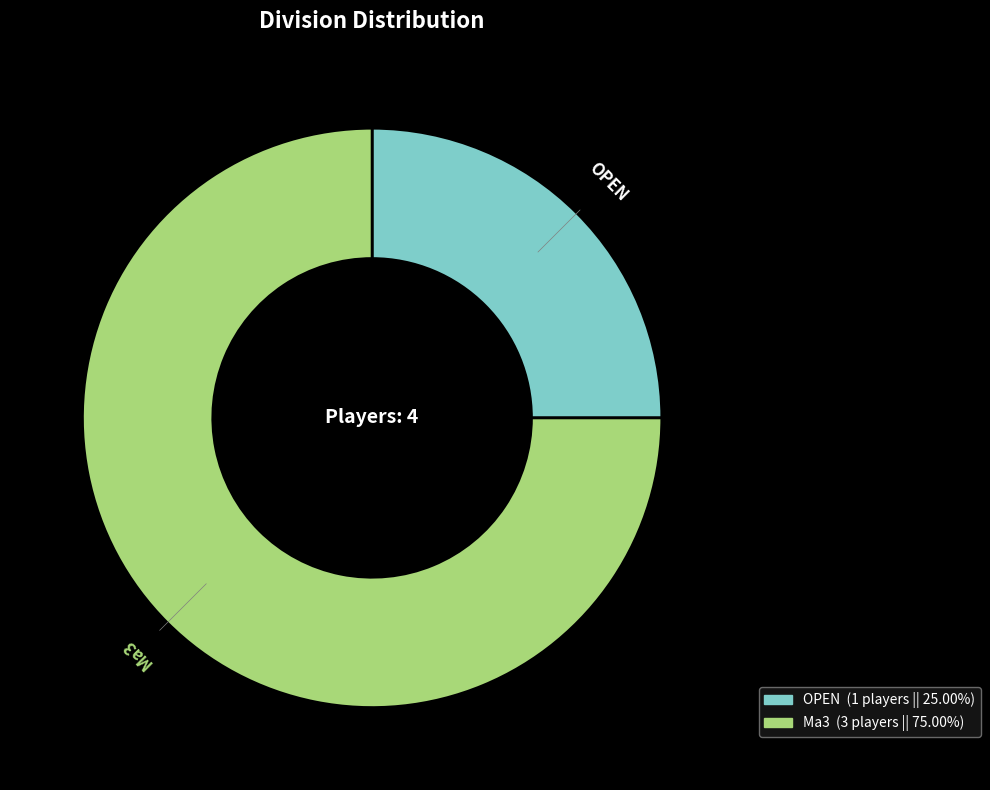

The Ma3 slice represents 75% of the pie. True or false?

True